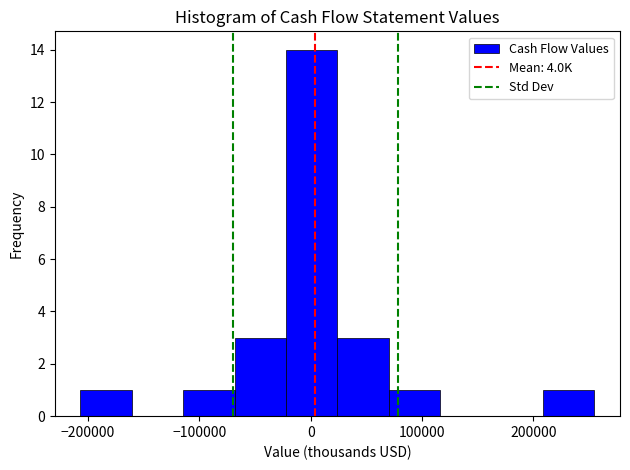

Which range on the x-axis has the tallest bar?

-20000 to 20000